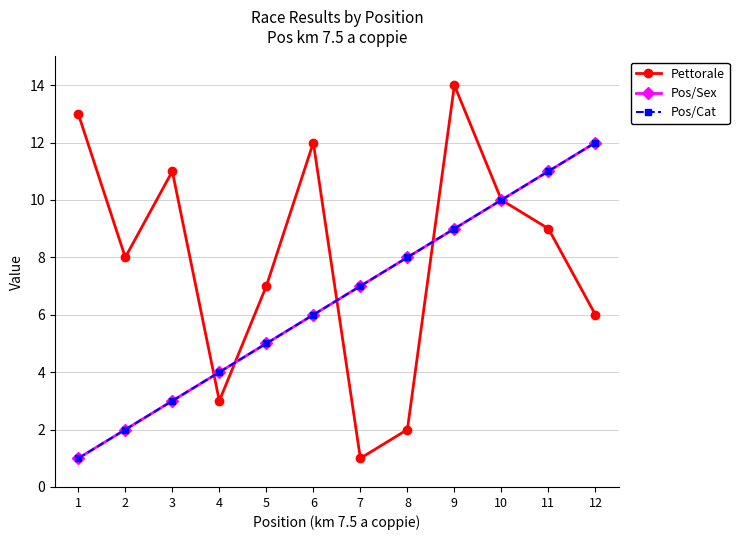

What is the difference between the maximum and second lowest values in the Pos/Sex series?

10